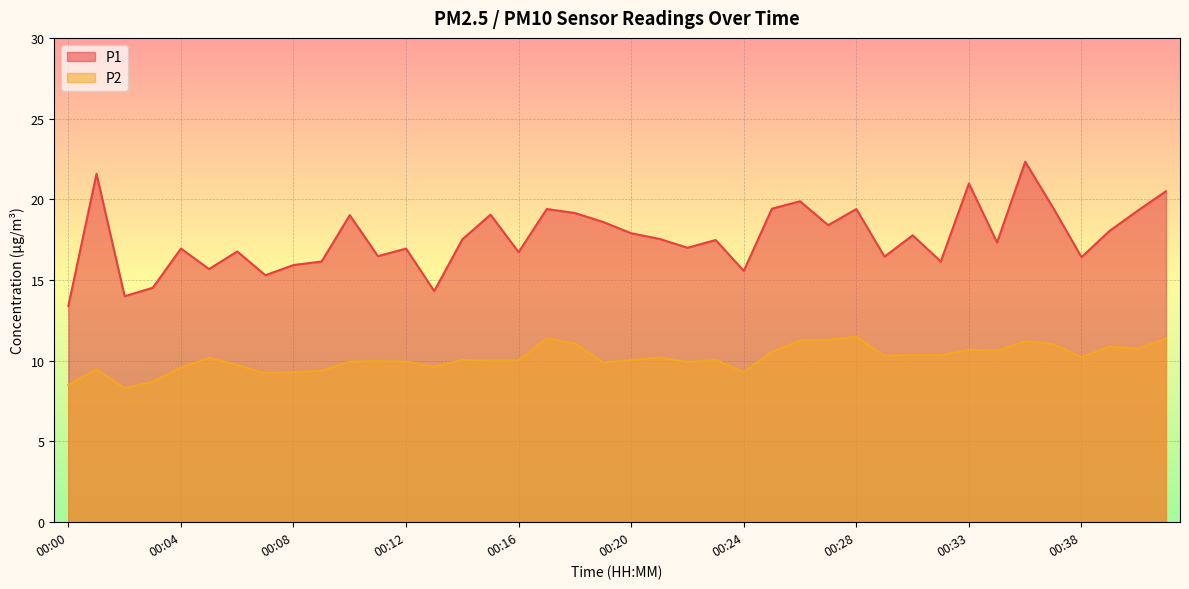

How many interior local peaks does the P2 series have?

11